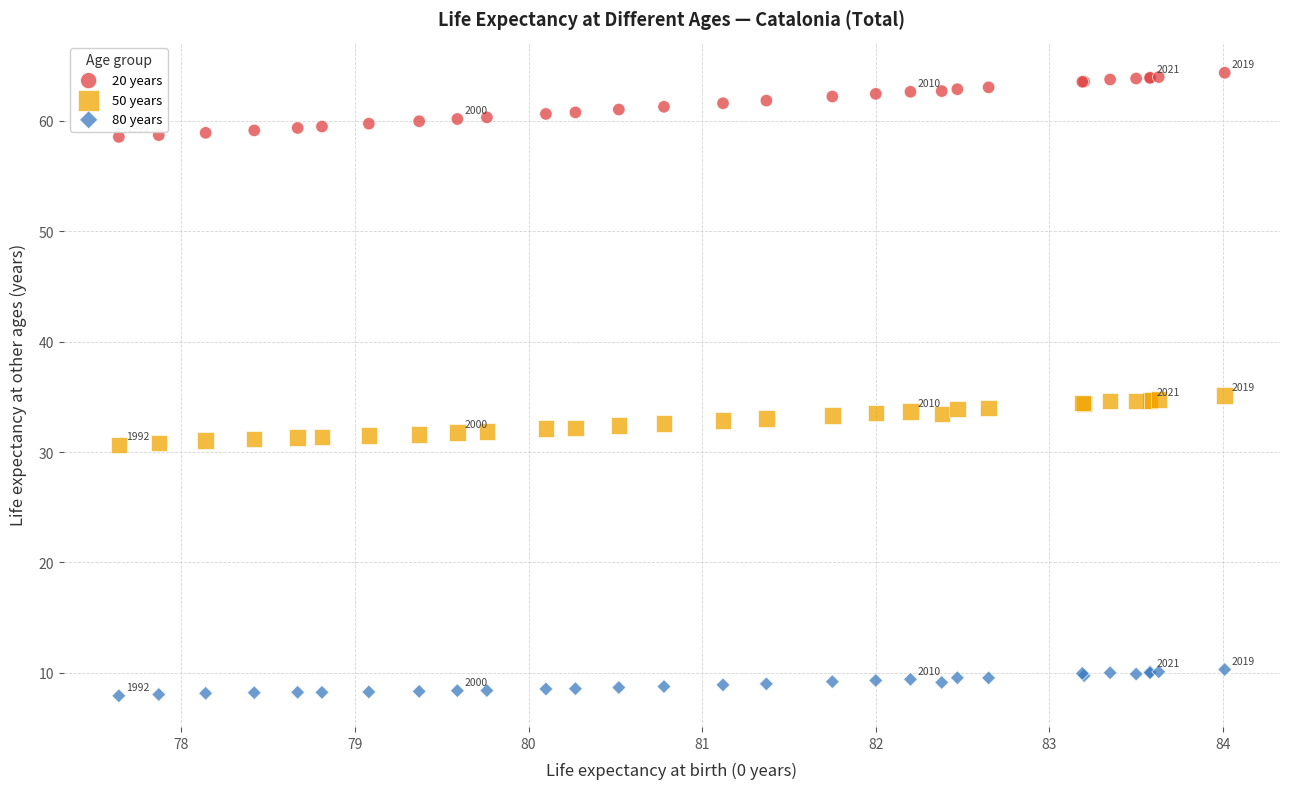

Which series has the widest spread of Y values?

20 years